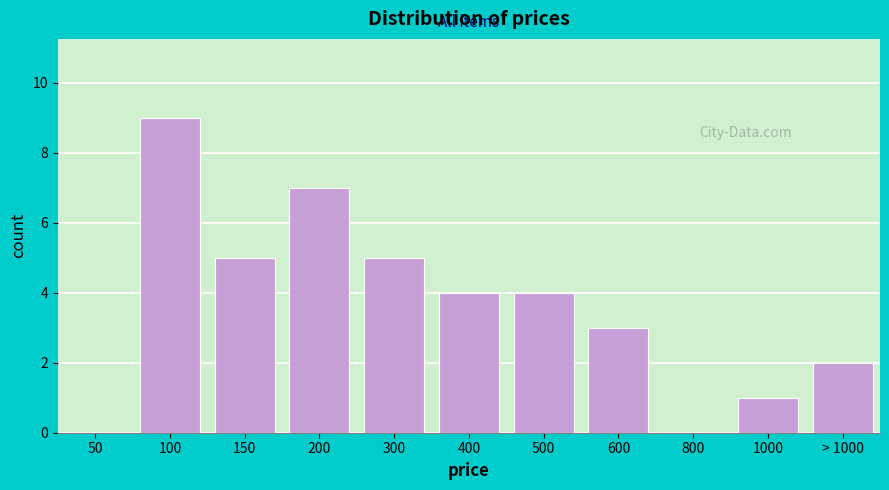

Reading right to left, what are all the values shown in this chart?

> 1000=2	1000=1	800=0	600=3	500=4	400=4	300=5	200=7	150=5	100=9	50=0